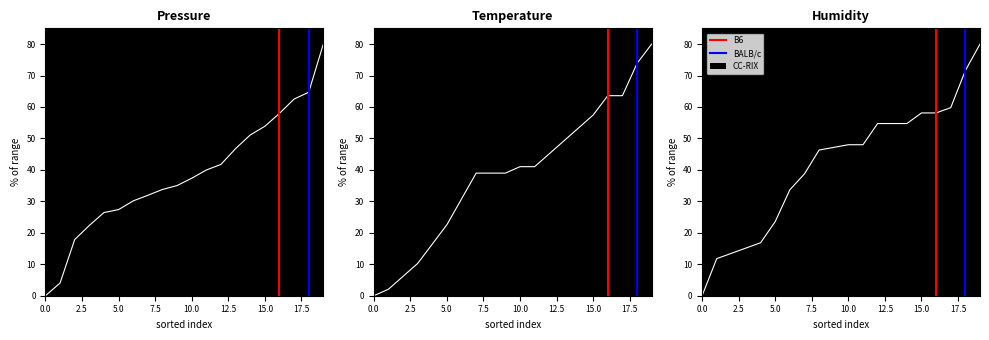

True or false: B6 has a value of 0 at 2.5.

False